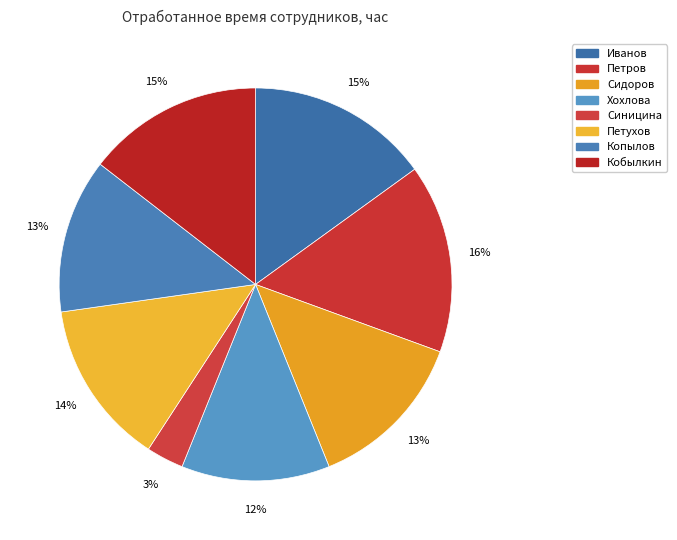

The Кобылкин slice represents 15% of the pie. True or false?

True